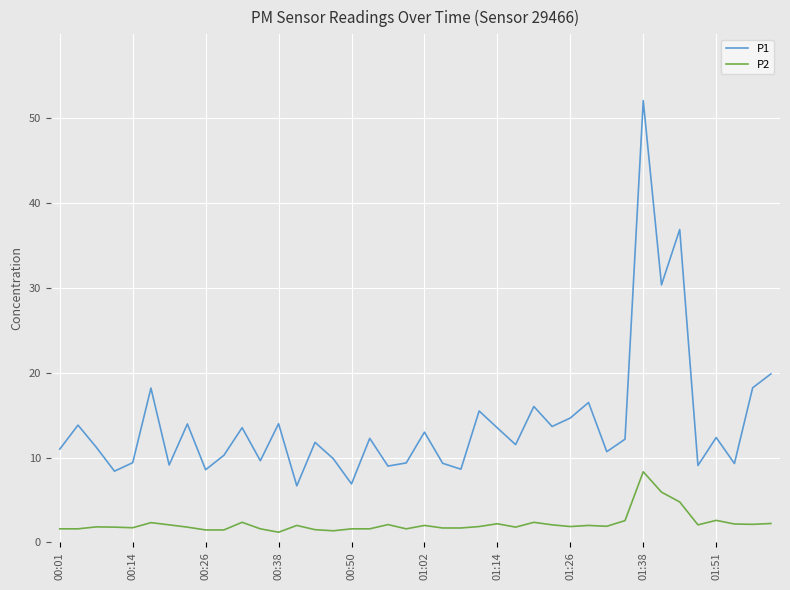

True or false: P1 and P2 intersect in this chart.

False